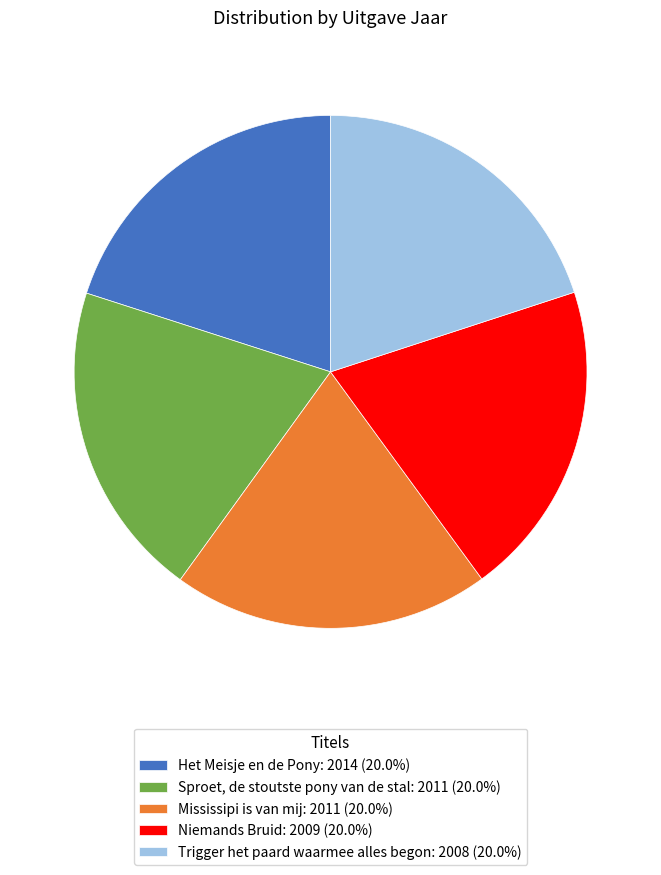

Combined, do Niemands Bruid: 2009 (20.0%) and Trigger het paard waarmee alles begon: 2008 (20.0%) account for over 50%?

No